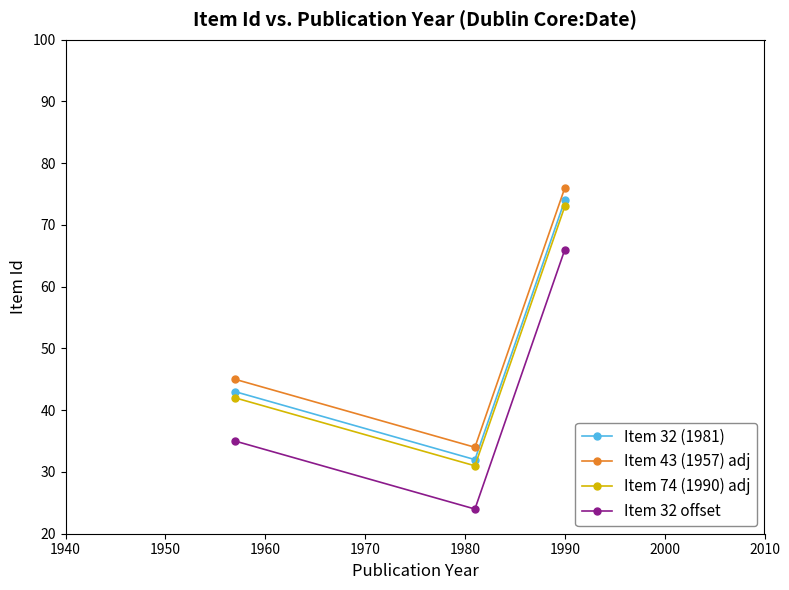

What is the greatest value displayed?

76